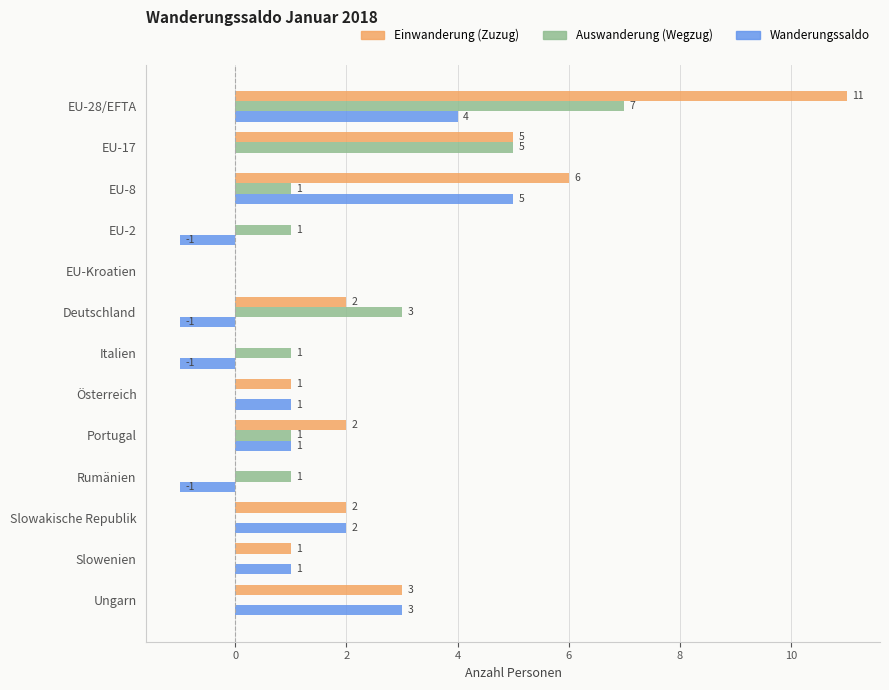

Which series changed the most between Rumänien and Slowenien?

Wanderungssaldo